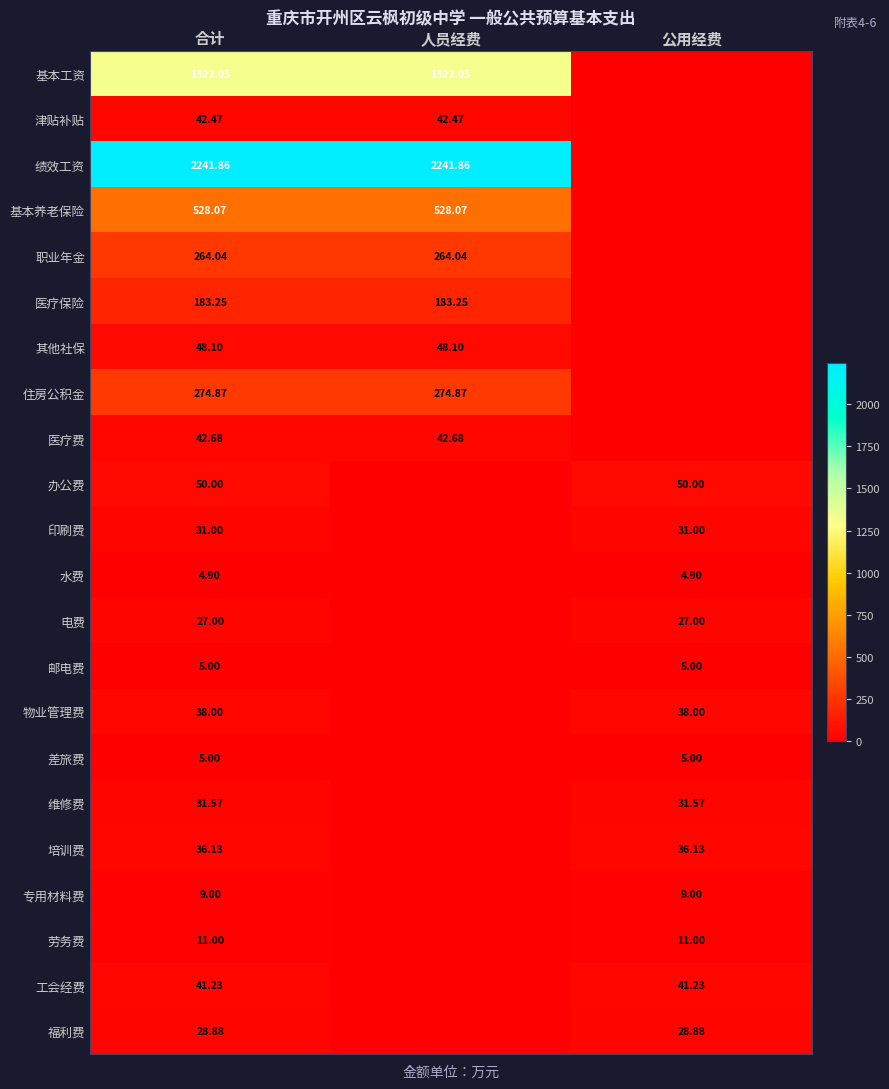

Which series has the widest spread of values?

绩效工资